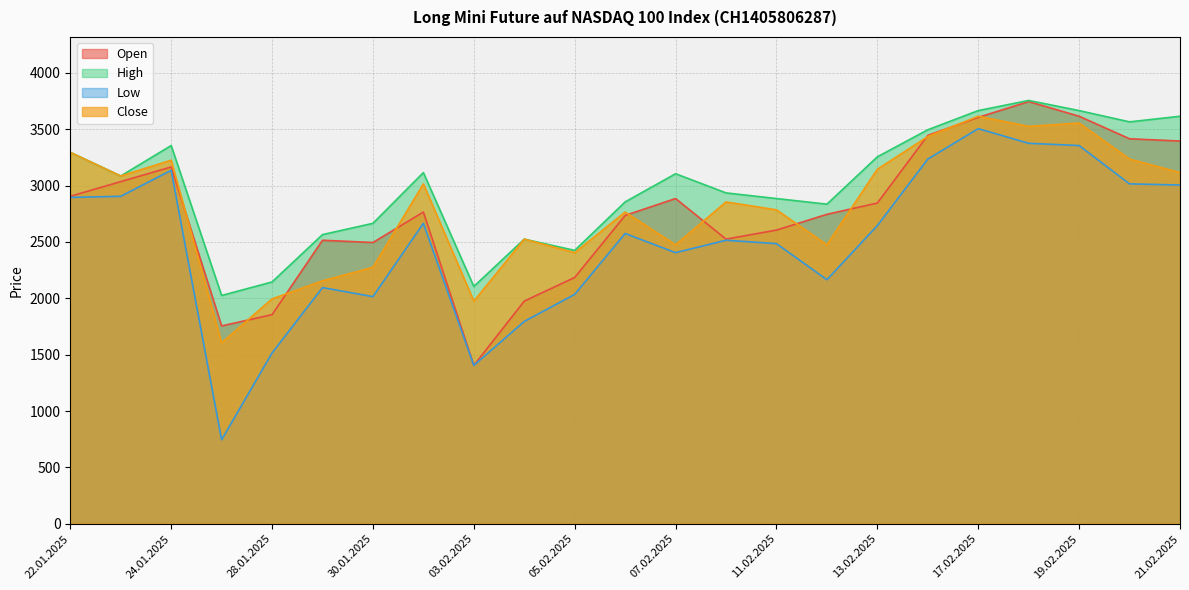

How many lines are shown in the chart?

4